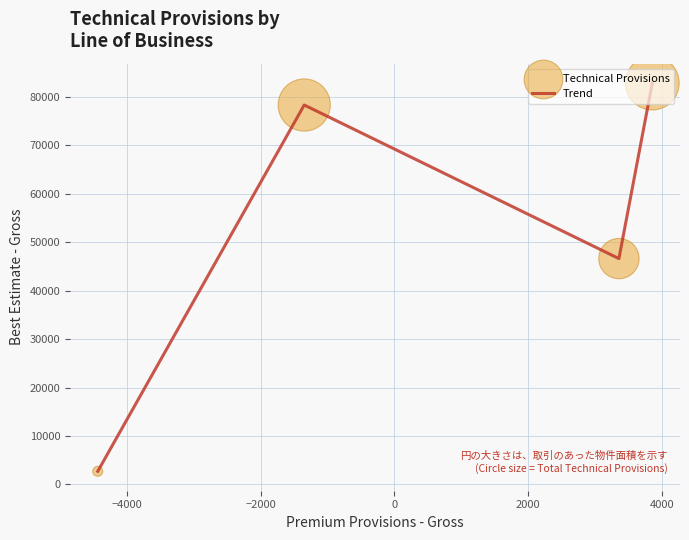

How many interior local valleys (lower than both neighbors) does the data have?

1